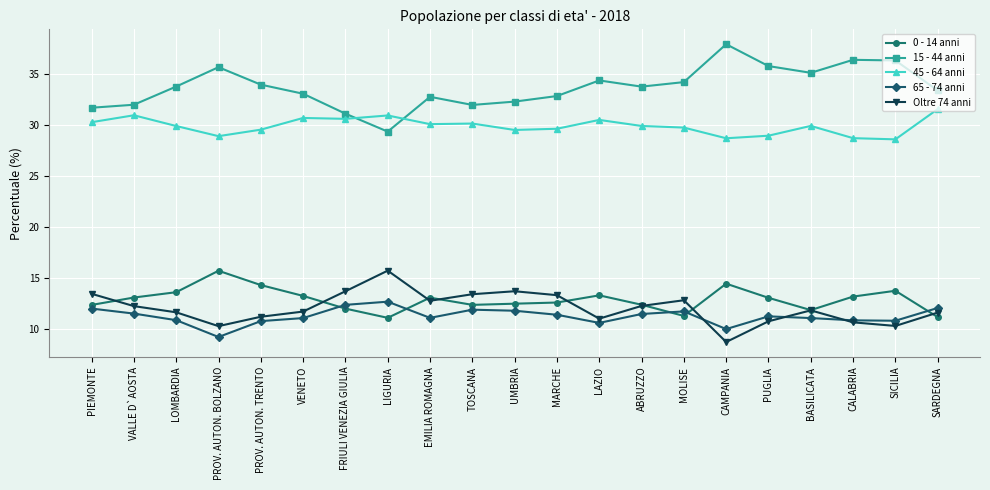

Is it true that 65 - 74 anni equals 10.9 at SICILIA?

True